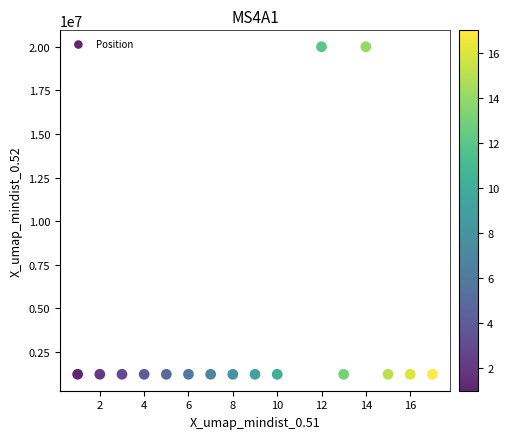

What is the range of X values (max minus min)?

16